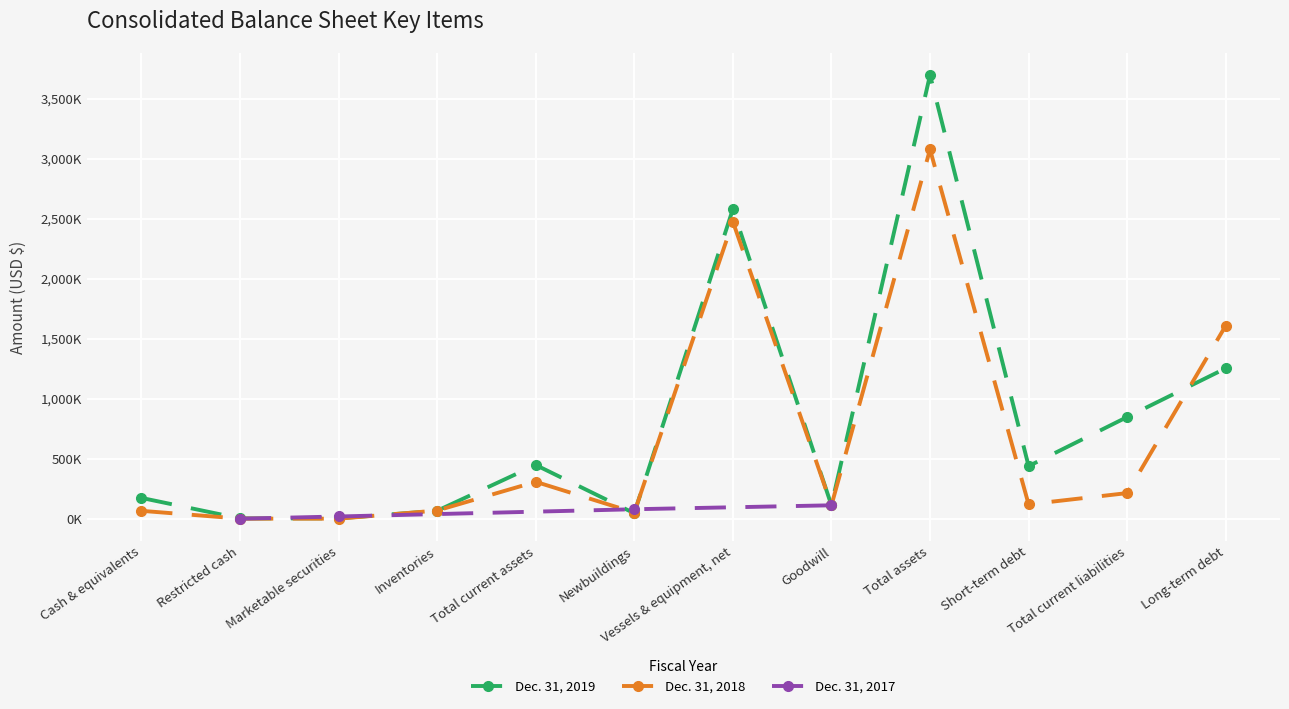

Which series ends up on top after the final intersection of Dec. 31, 2019 and Dec. 31, 2018?

Dec. 31, 2018